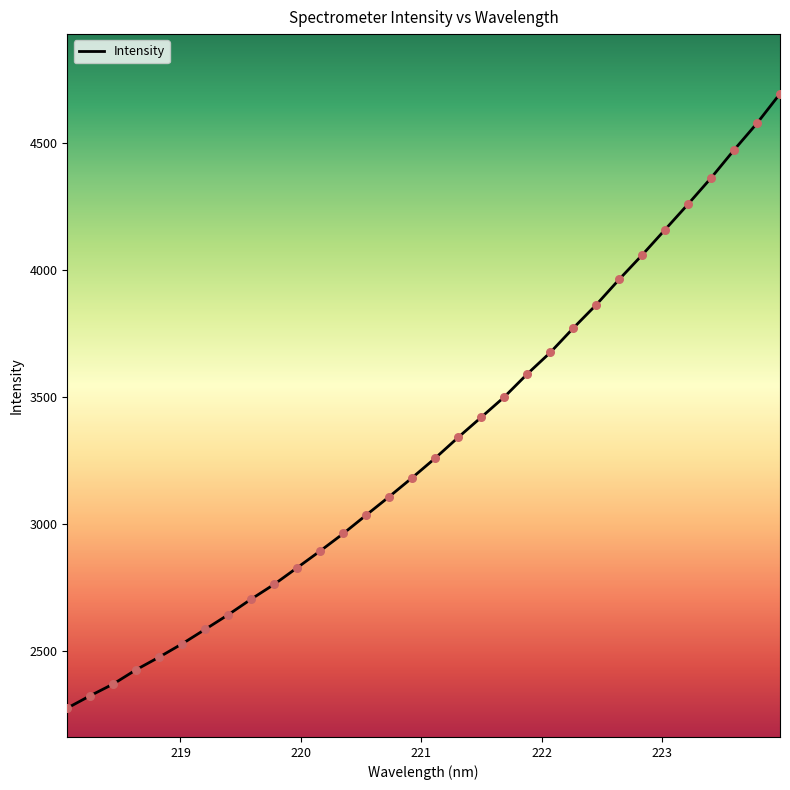

What is the maximum value shown in the chart?

4694.3